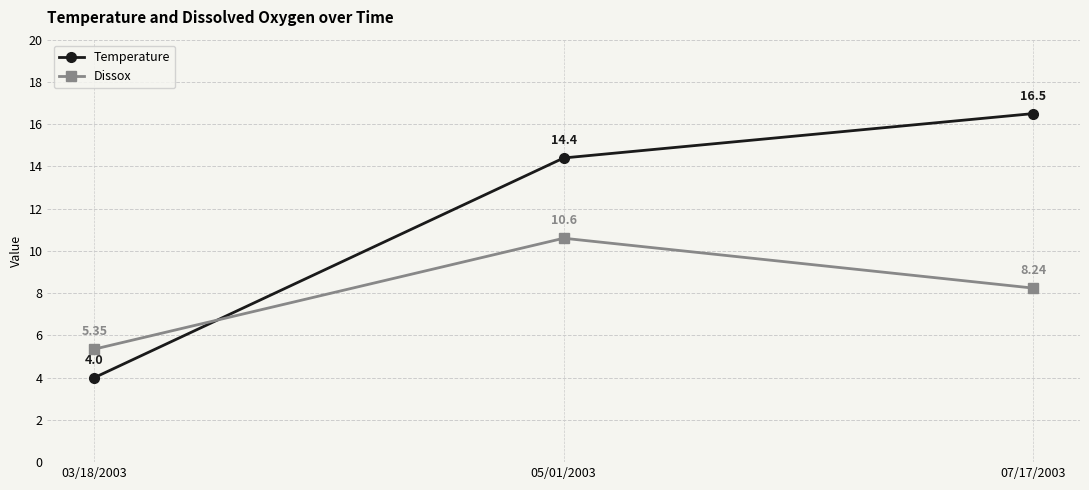

The Dissox series shows 2.1 at 03/18/2003. True or false?

False